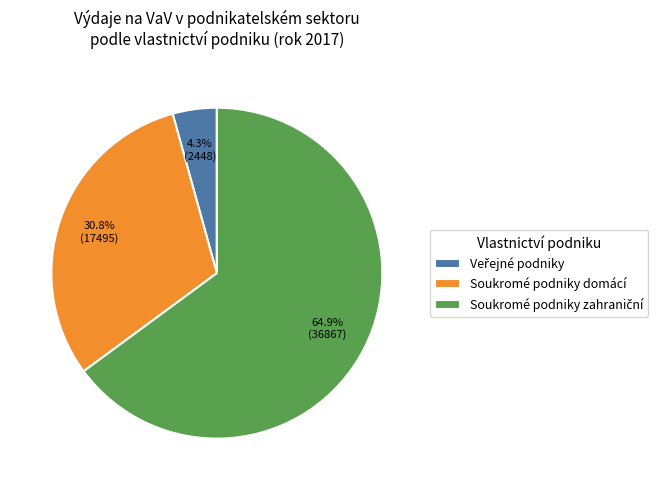

What percentage is the Soukromé podniky domácí slice, to the nearest percent?

31%